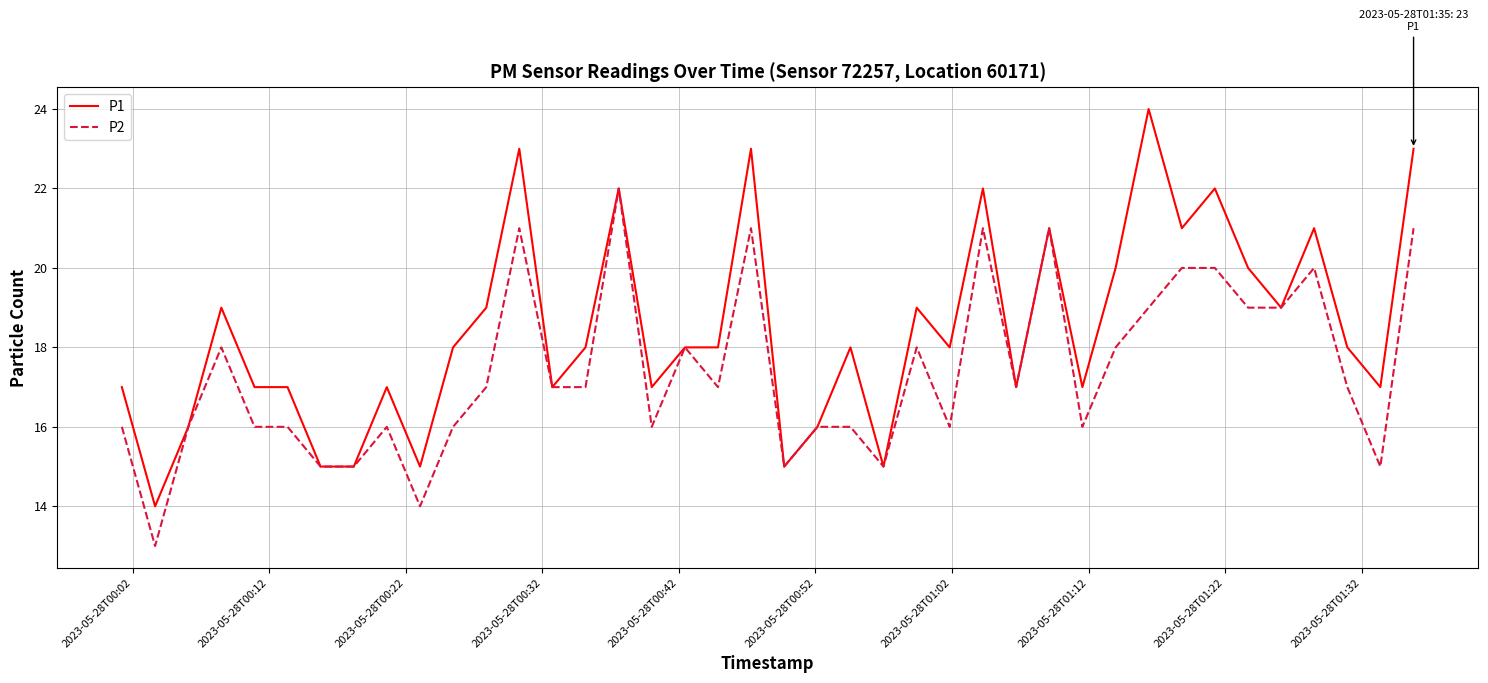

List the series in order of their peak value, highest first.

P1, P2